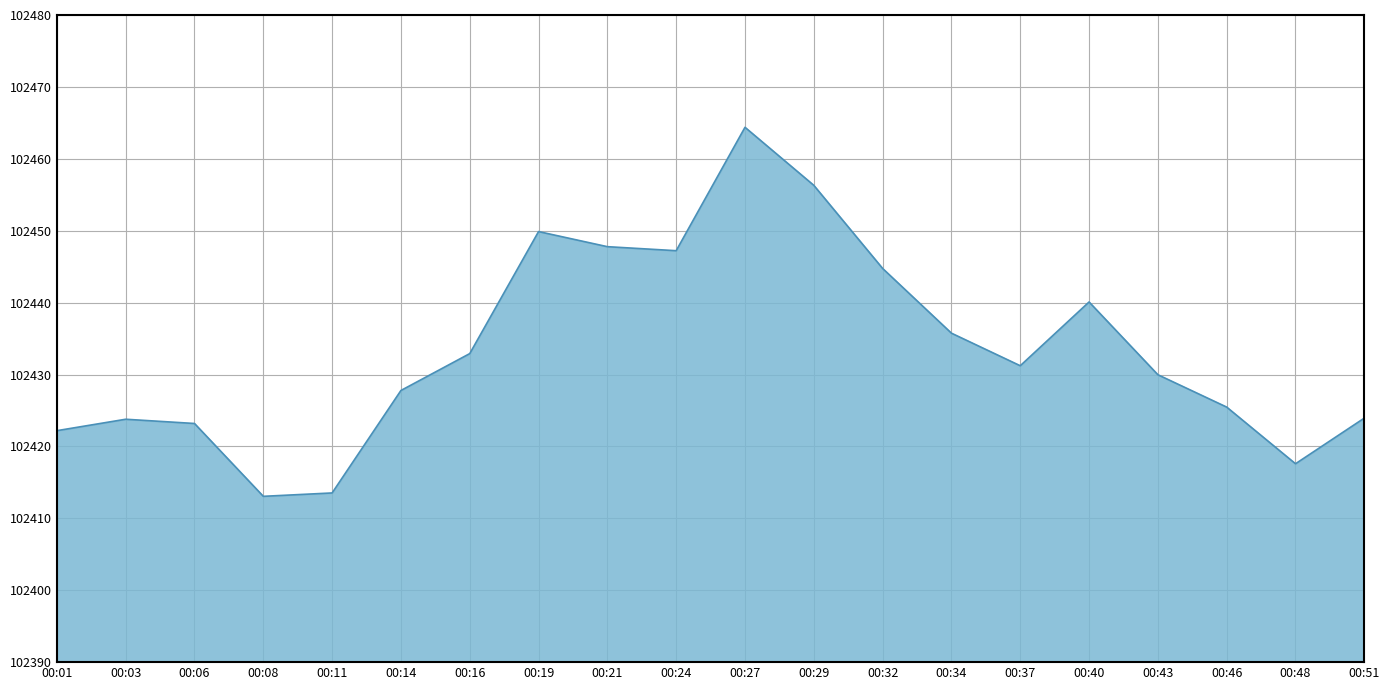

Which has a higher value, 00:48 or 00:37?

00:37